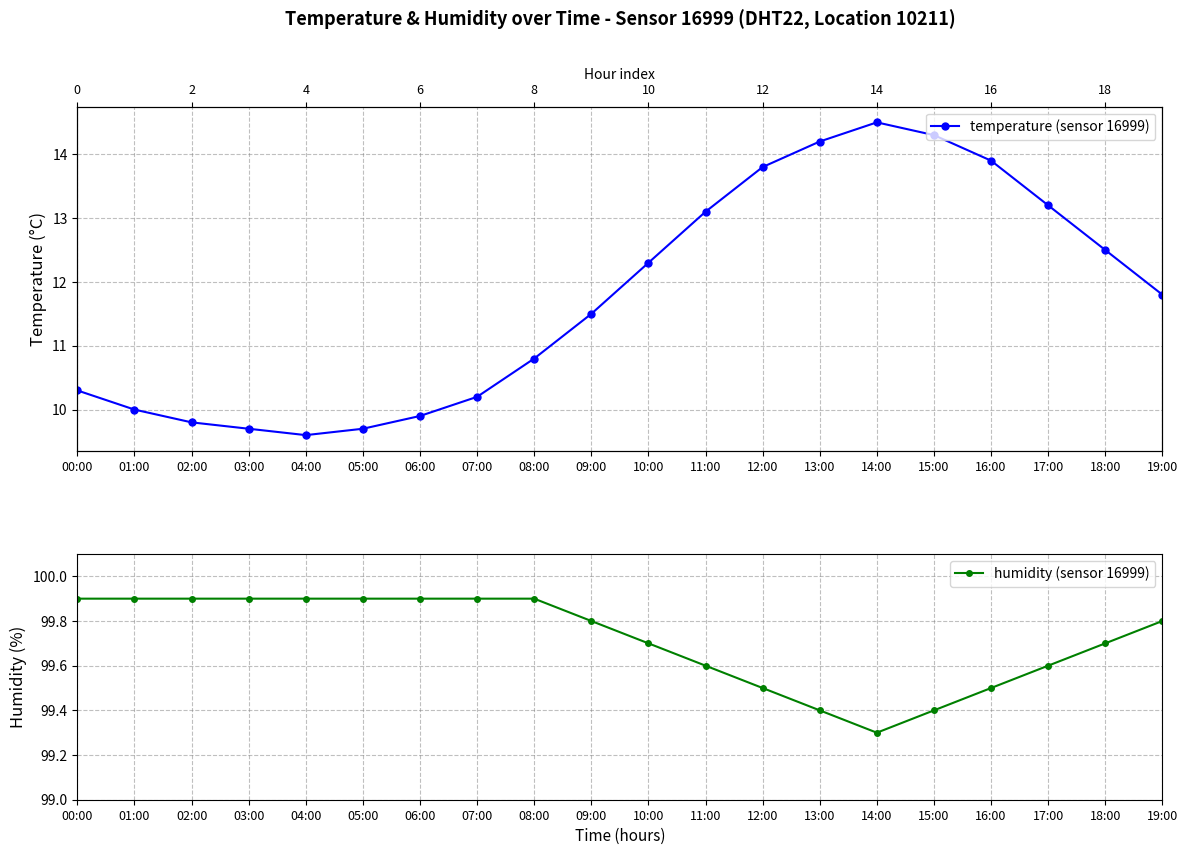

Between 07:00 and 08:00, which series saw the biggest shift?

temperature (sensor 16999)